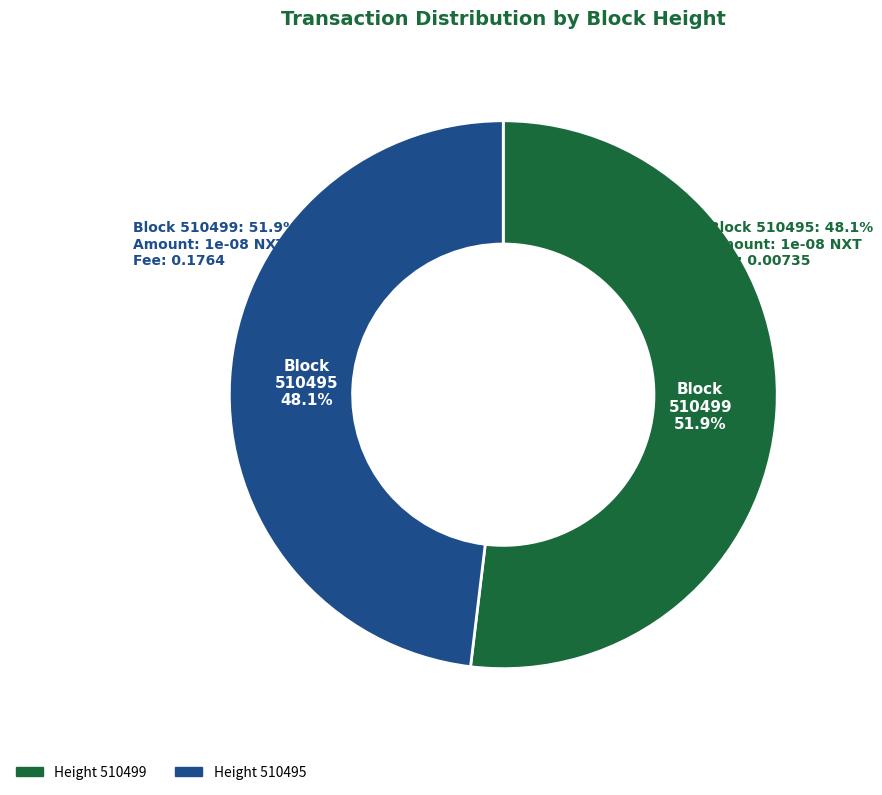

What is the smallest slice in the pie chart?

510495